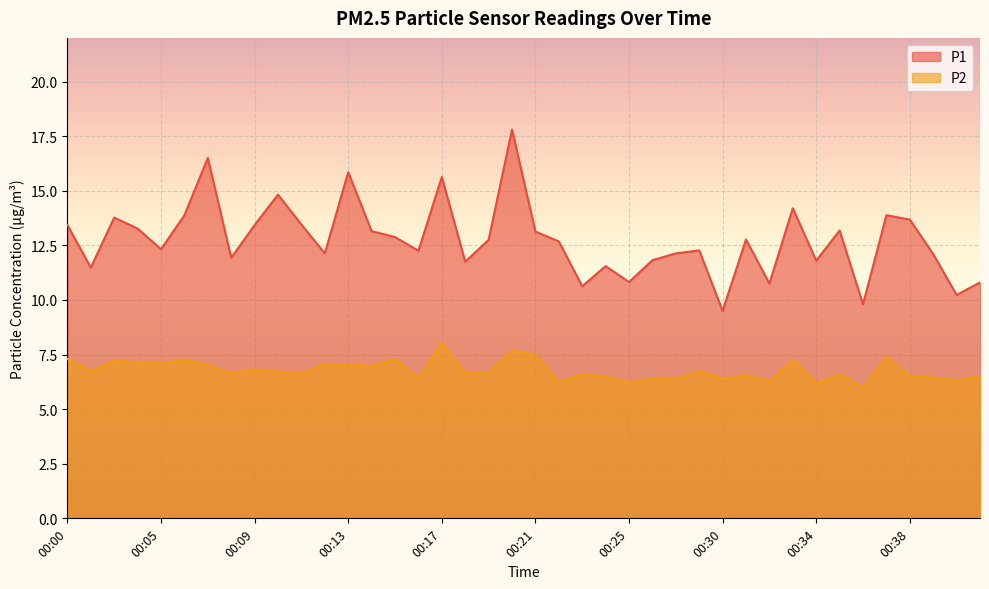

How many lines are shown in the chart?

2